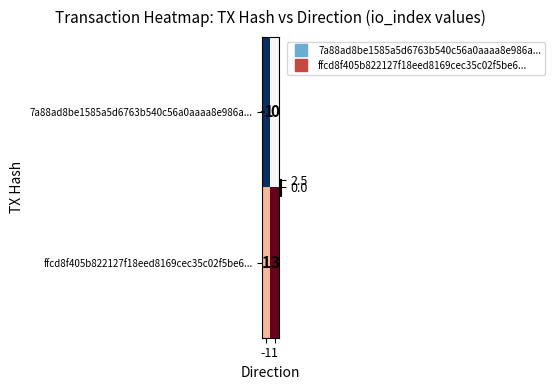

Which label corresponds to the smallest value in the chart?

-1